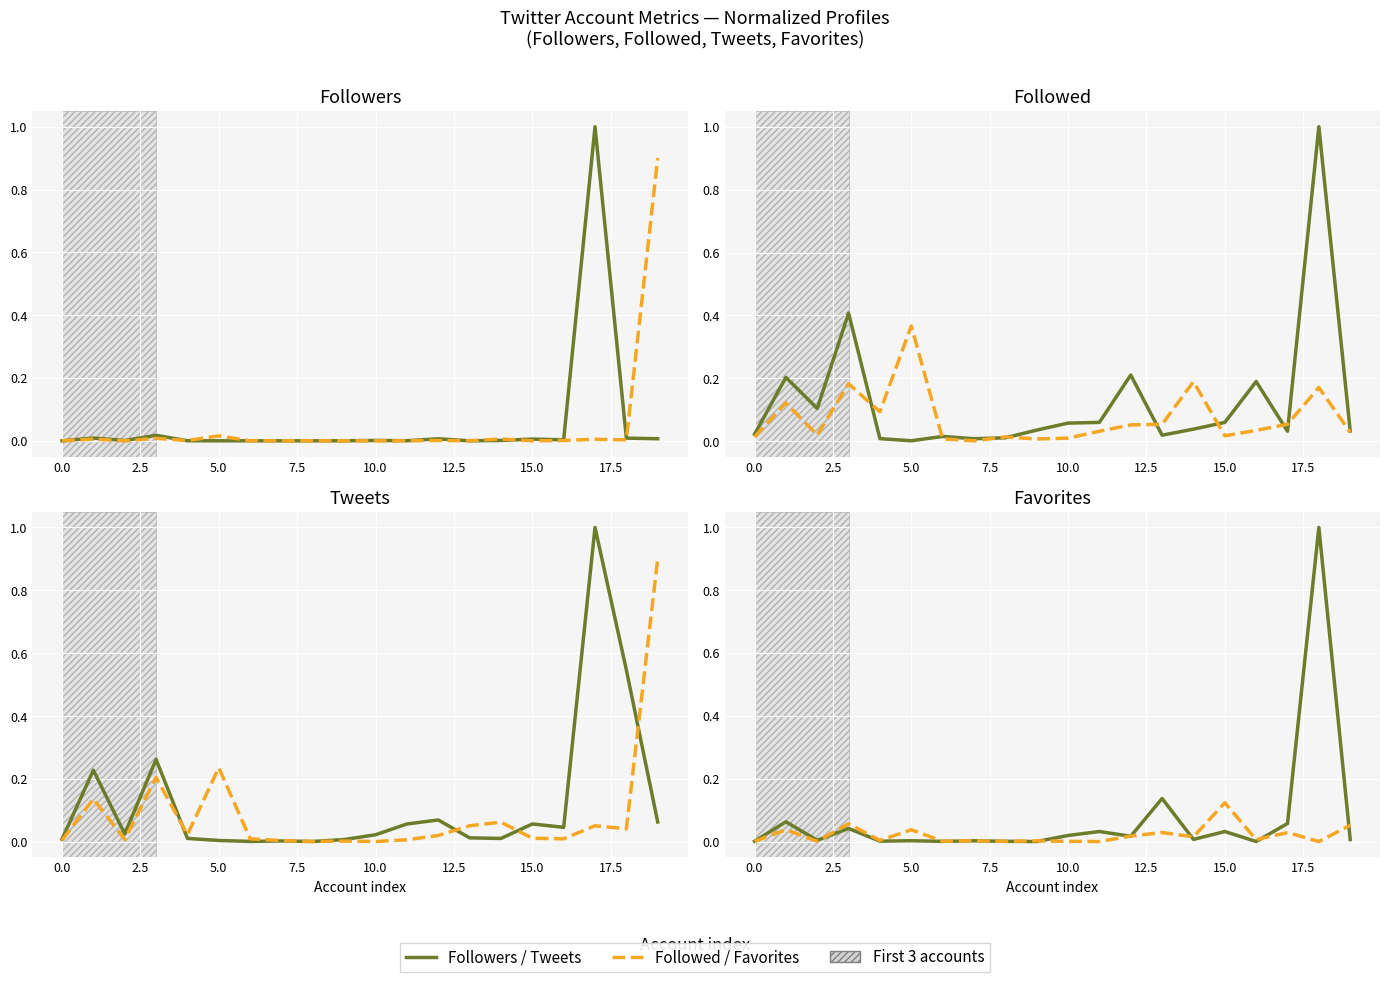

Which has a higher value, 7.5 or 18?

18